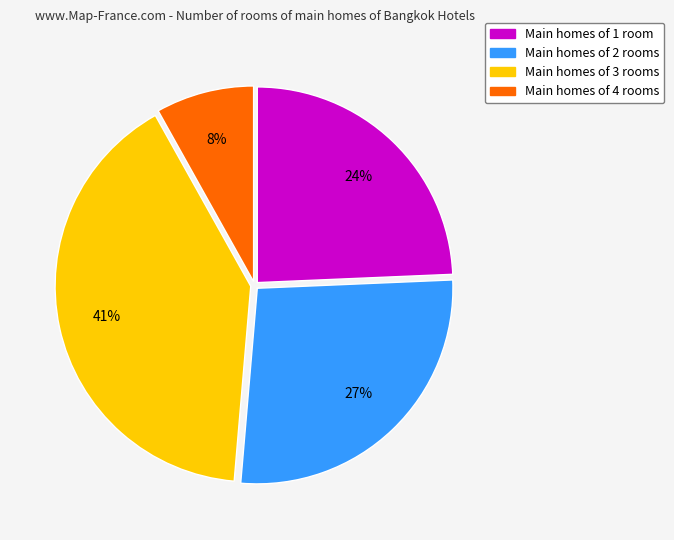

Is there any slice that represents more than half of the pie?

No